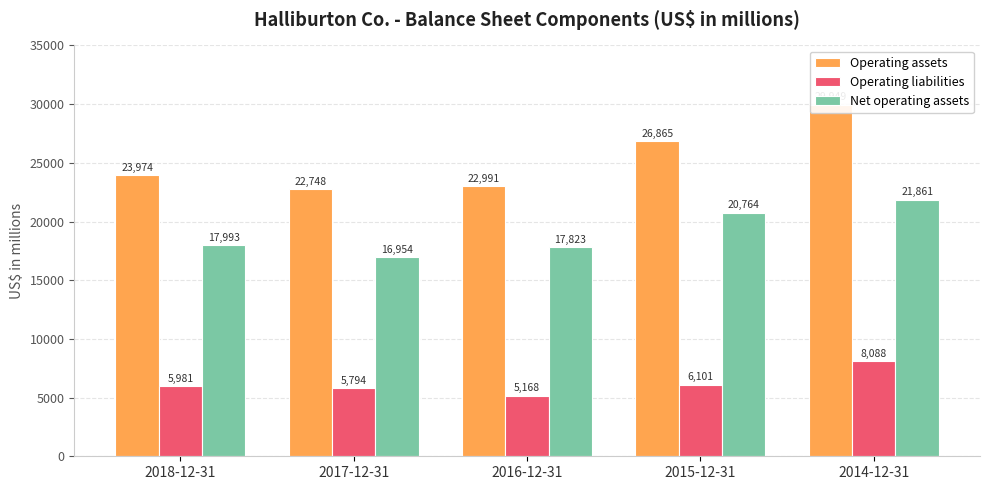

How many data points in Operating liabilities are above 5981?

2